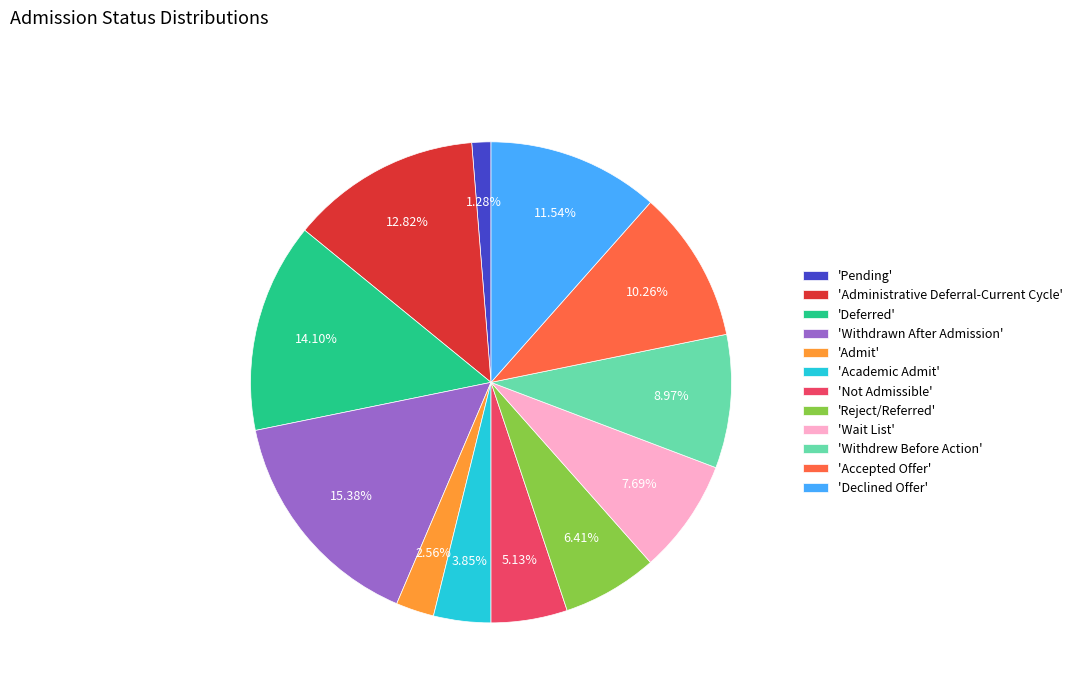

Which has a higher value, 'Not Admissible' or 'Declined Offer'?

'Declined Offer'